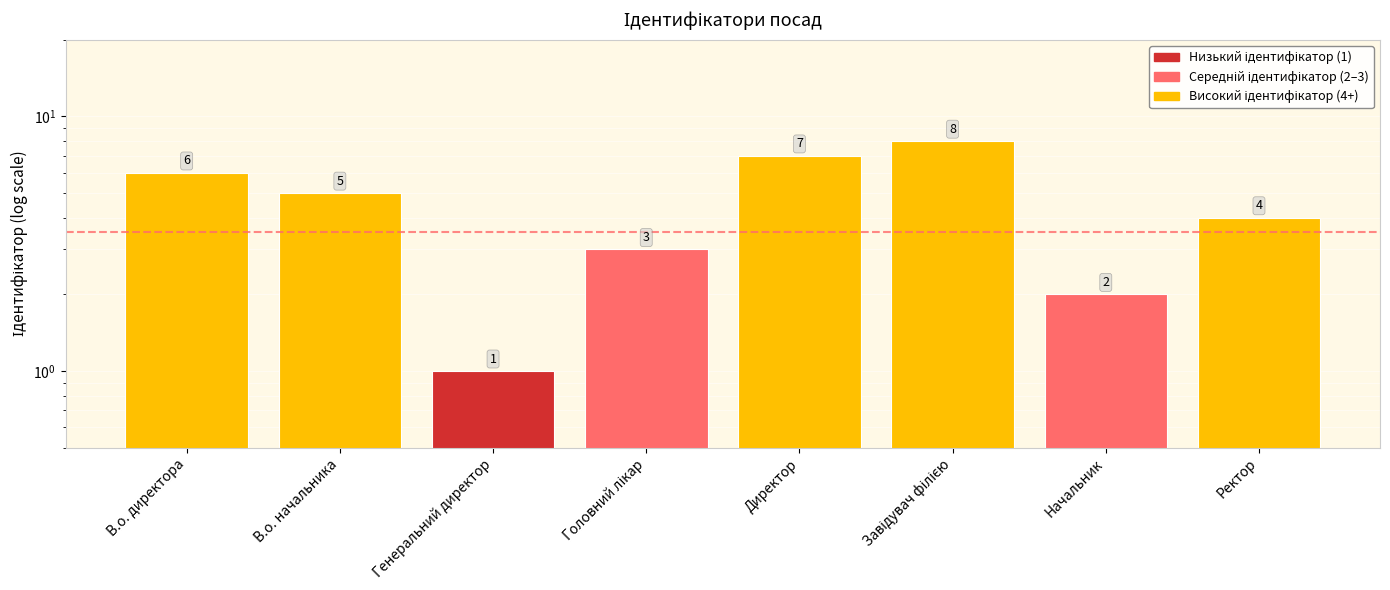

What is the label of the 8th bar from the right?

В.о. директора